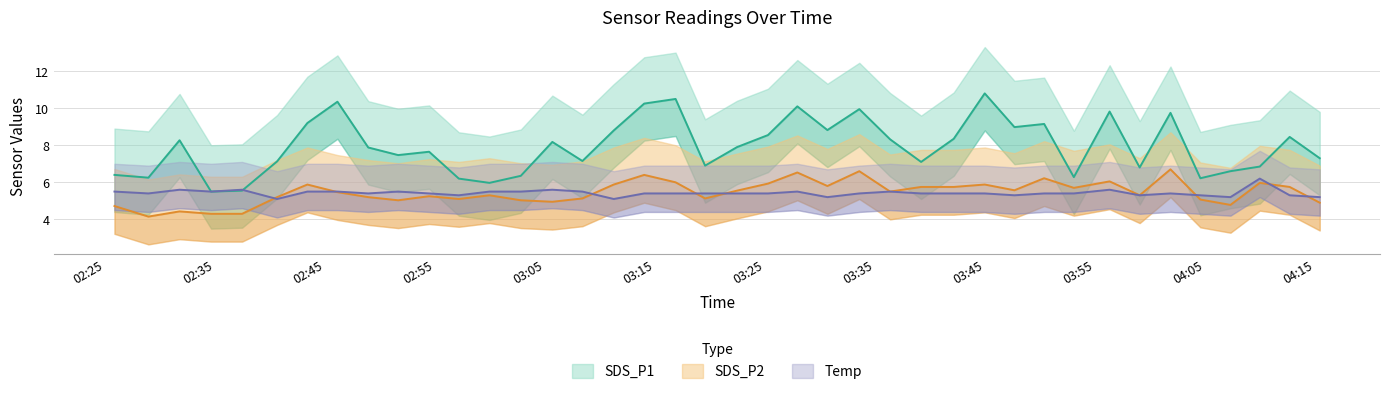

How many data points does each series have?

40